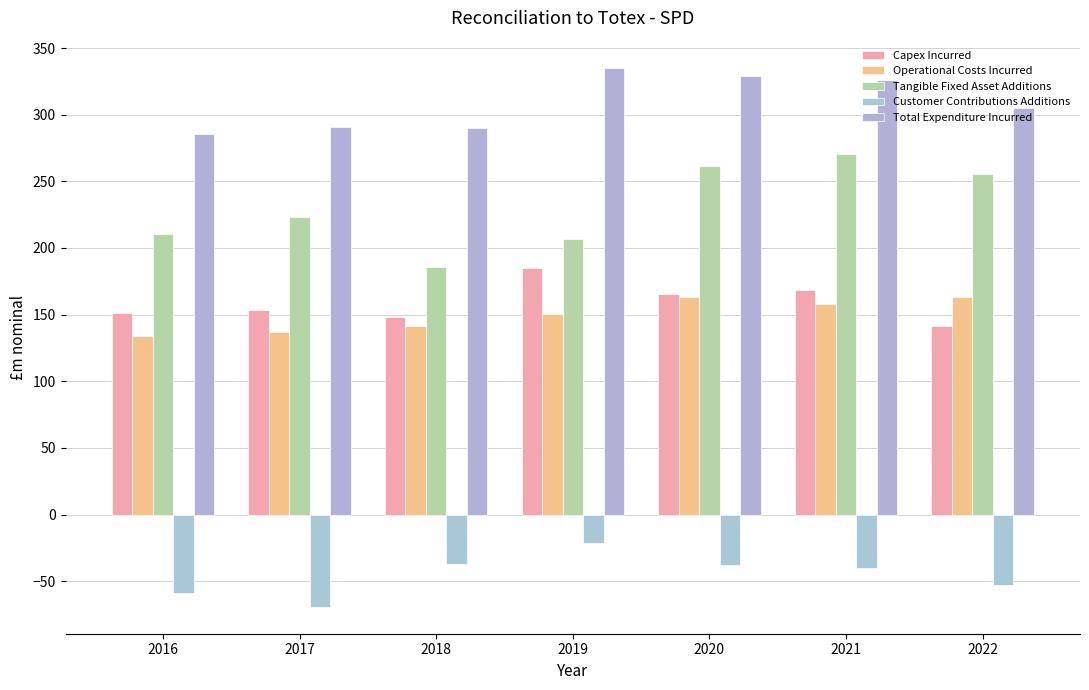

Which series changed the most between 2018 and 2021?

Tangible Fixed Asset Additions